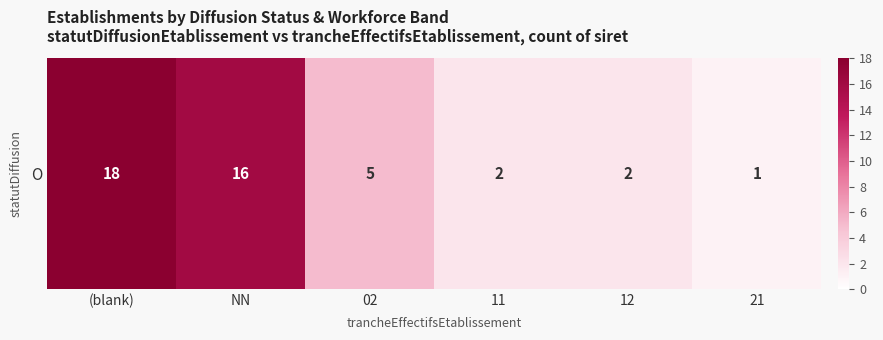

At which category does the chart reach its minimum across all series?

21